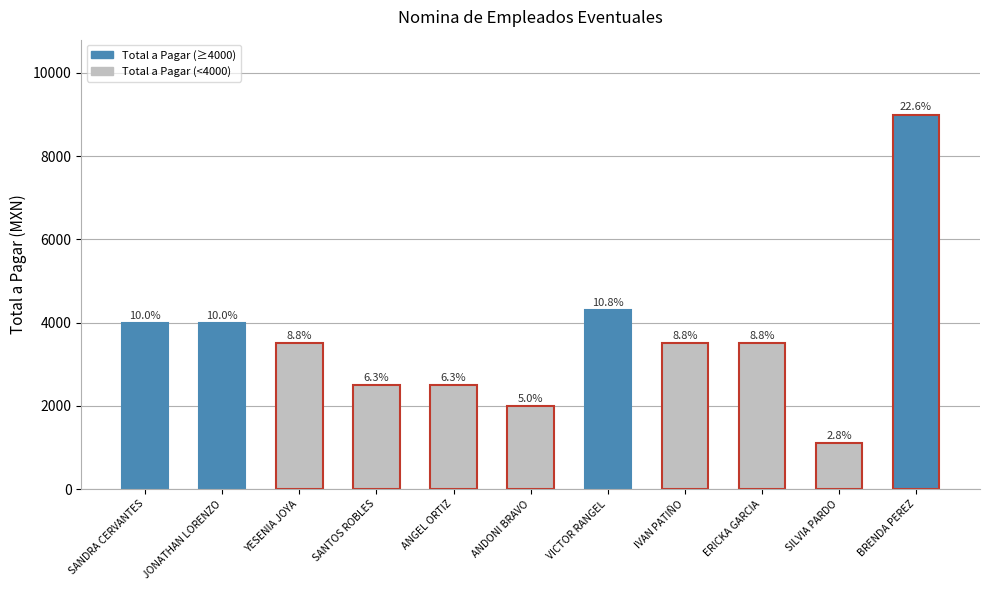

What is the ratio of the value at ERICKA GARCIA to the value at YESENIA JOYA?

1.0